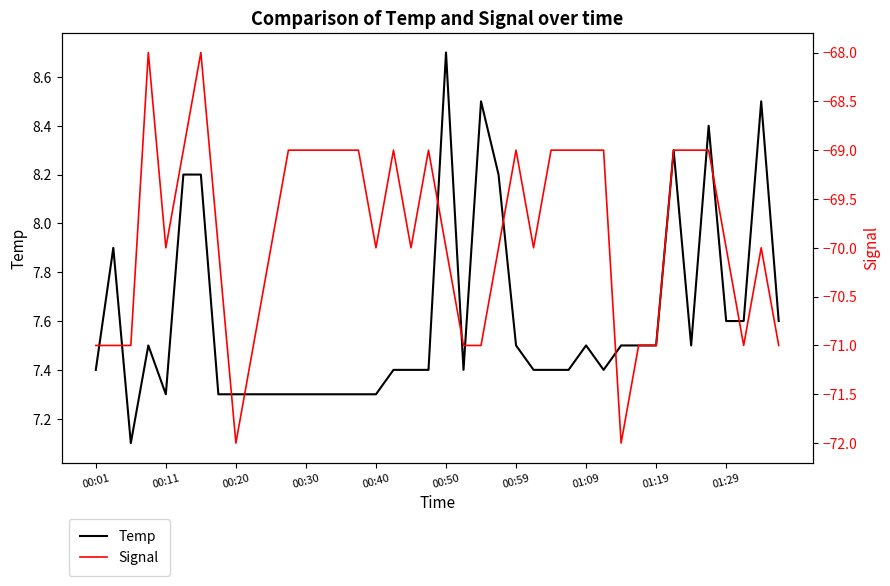

Which has a higher value, 22 or 38?

22